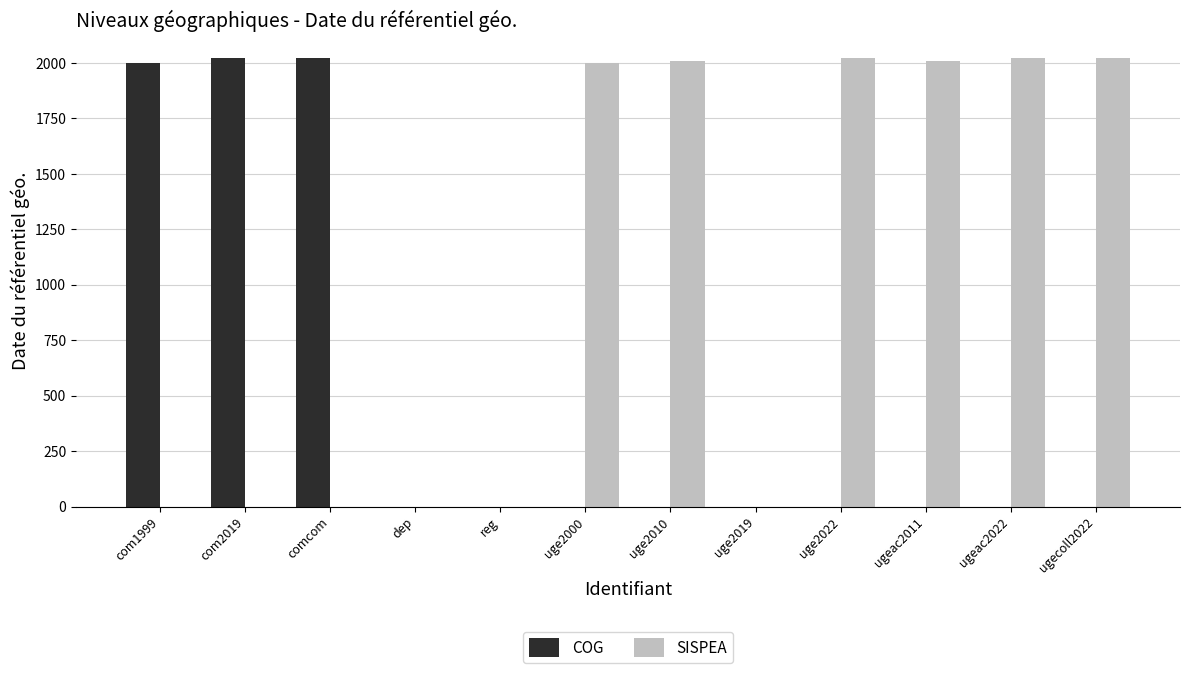

Is it true that SISPEA equals 667 at uge2019?

False